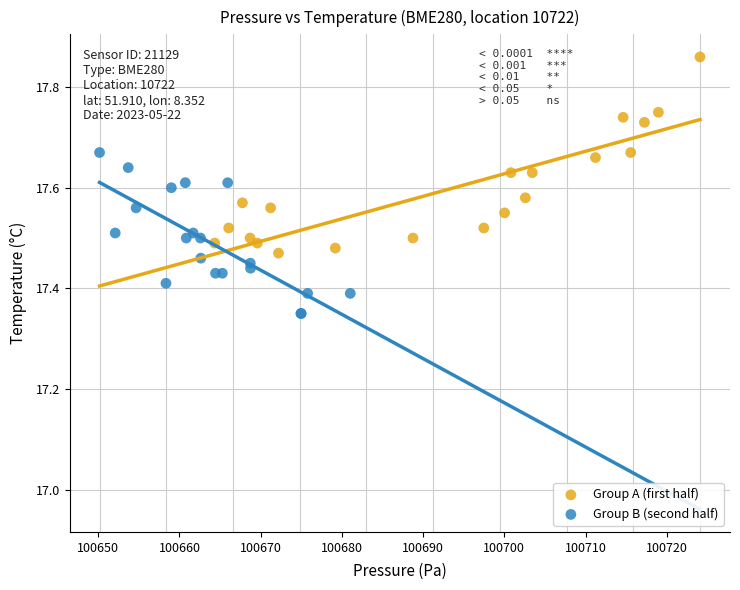

Which series contains the lowest Y value?

Group B (second half)